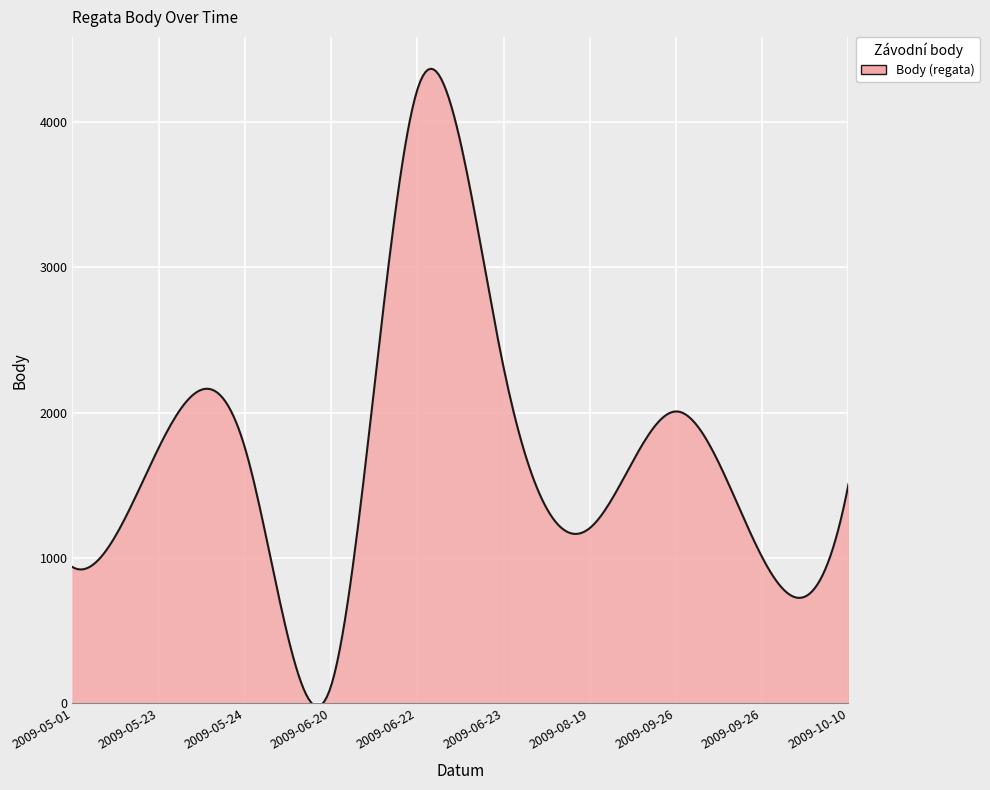

What is the greatest value displayed?

4364.1